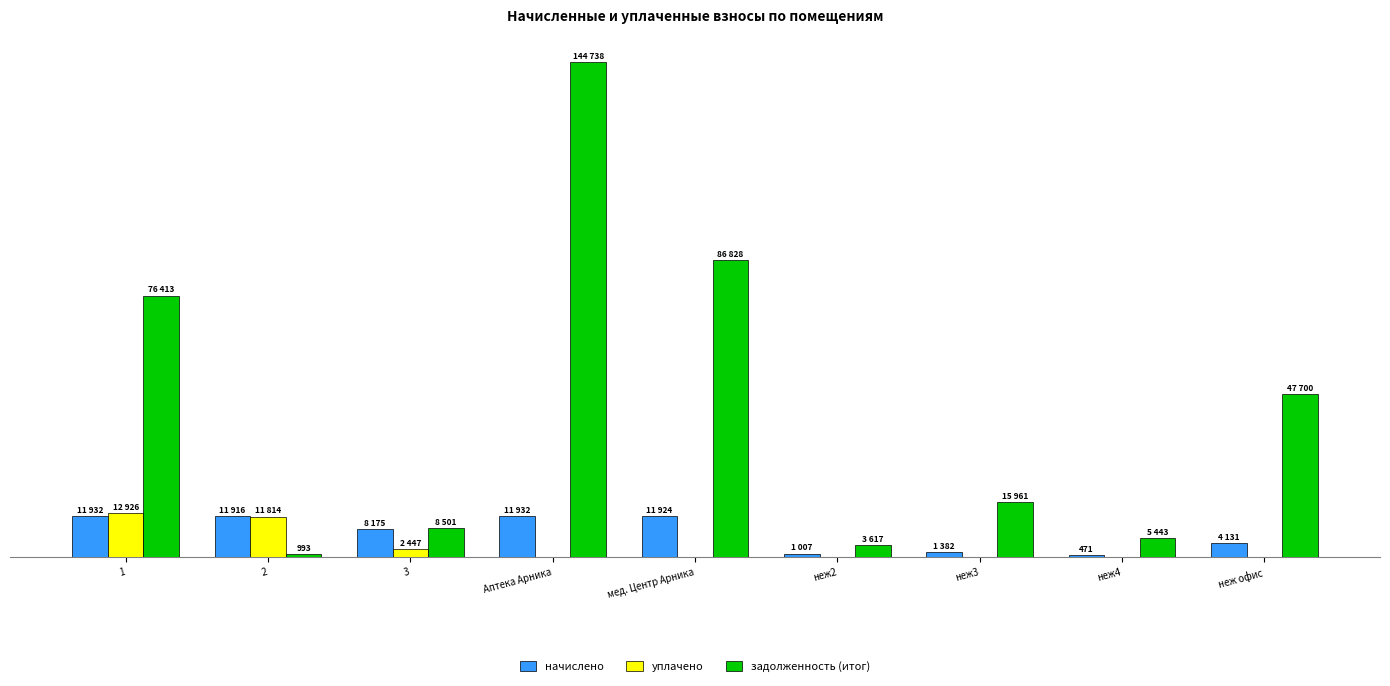

What are all the series names shown in the legend?

начислено, уплачено, задолженность (итог)